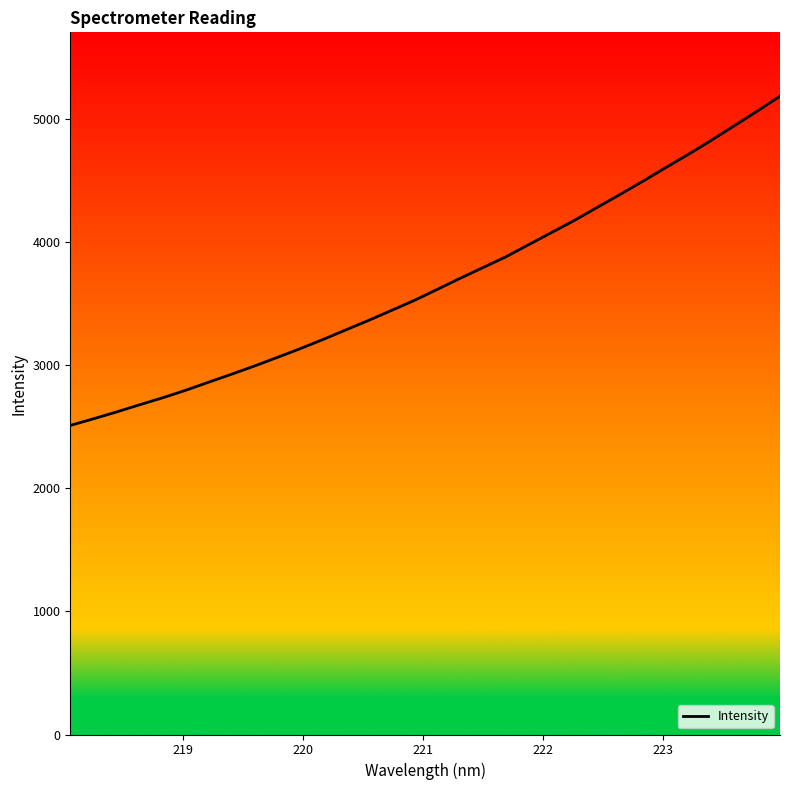

What is the smallest value displayed?

2510.9